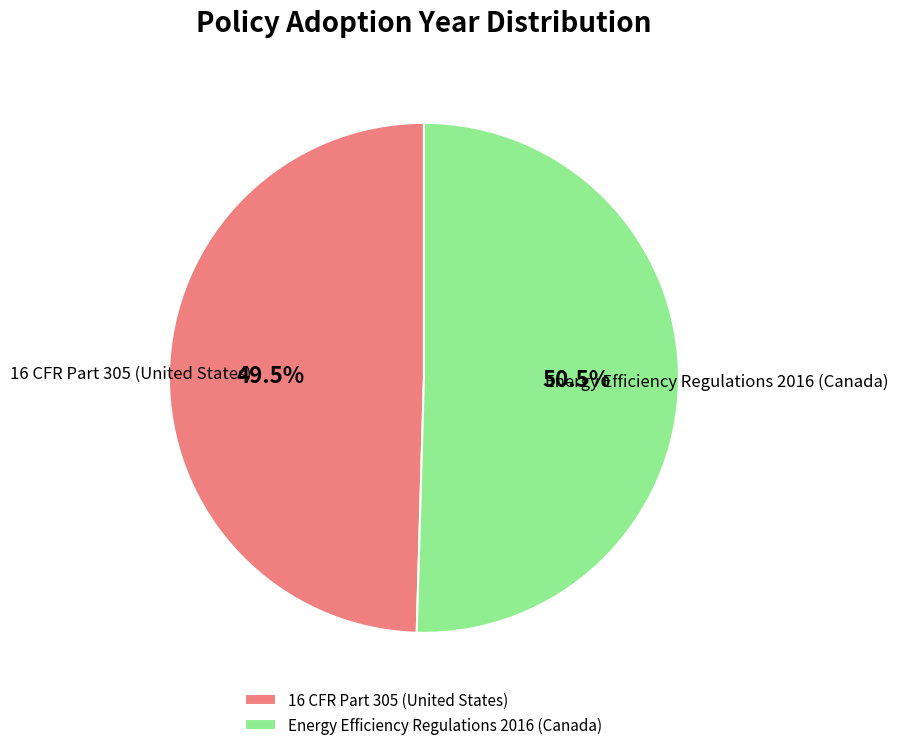

Is Energy Efficiency Regulations 2016 (Canada) the majority of the pie?

Yes